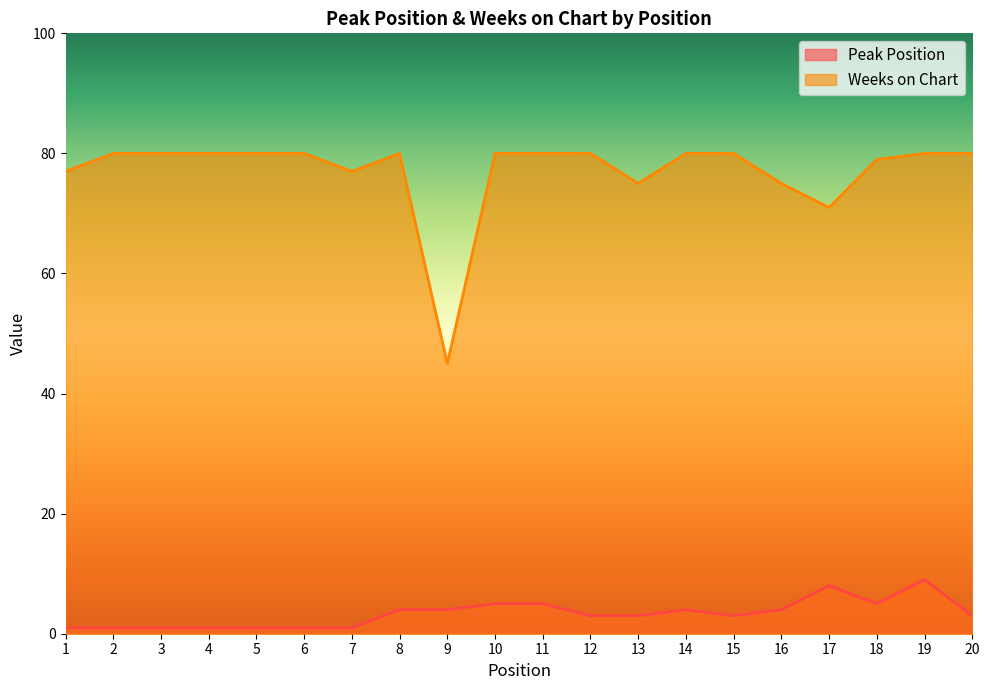

What is the value of the Weeks on Chart point at the 8th from the left?

80